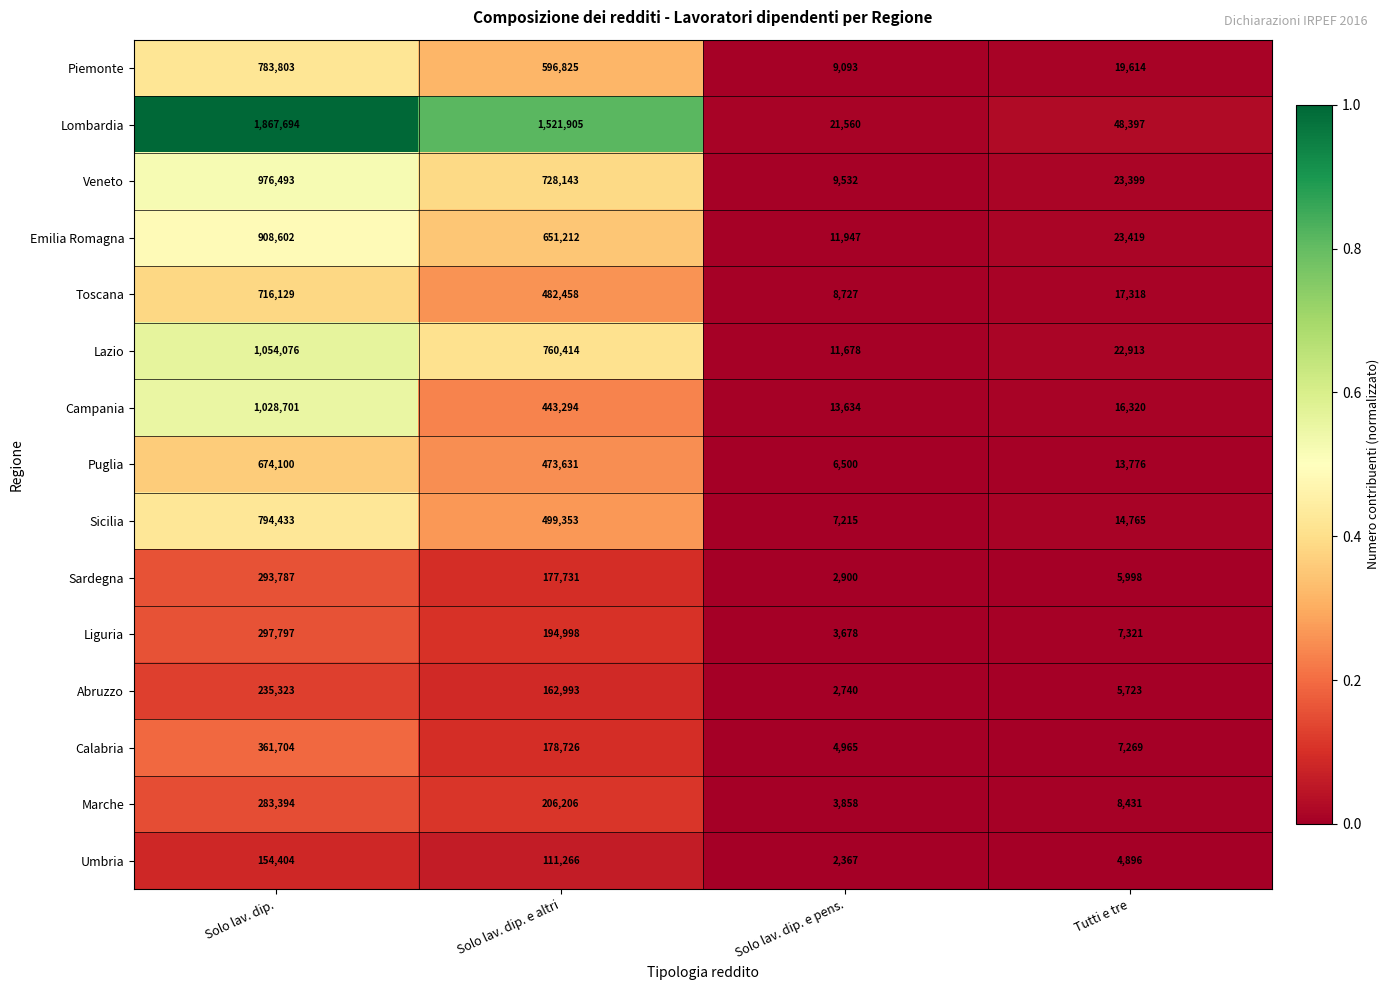

At which category is the sum across all series the highest?

Solo lav. dip.